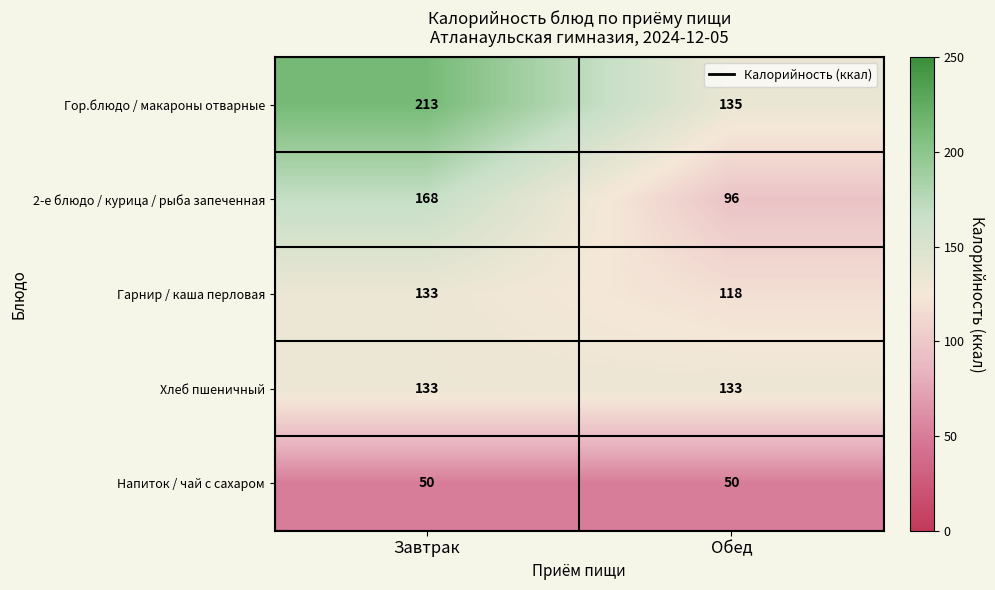

What is the smallest value displayed?

50